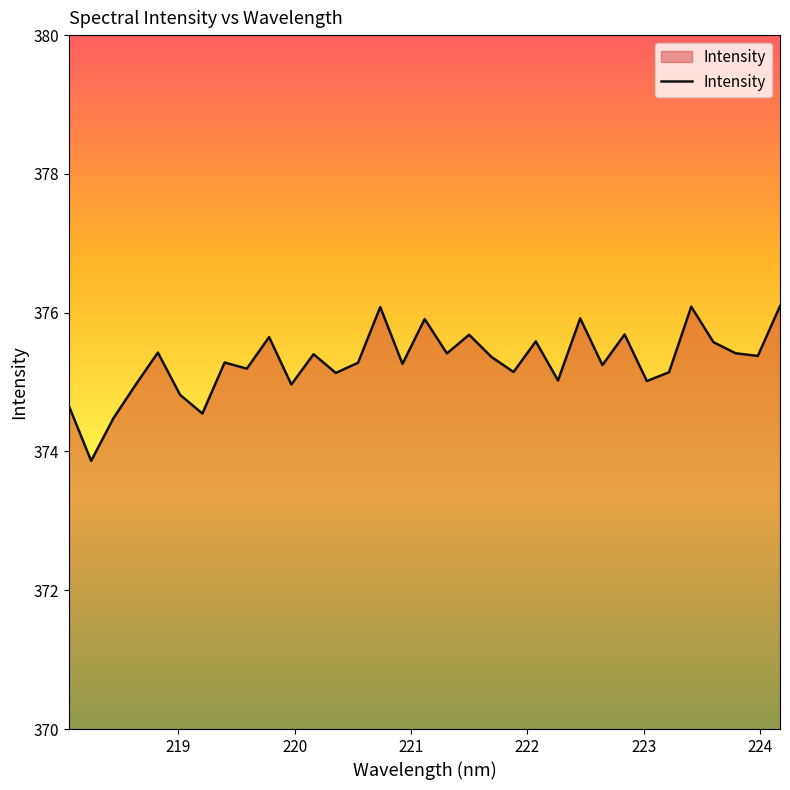

What is the maximum value shown in the chart?

376.1